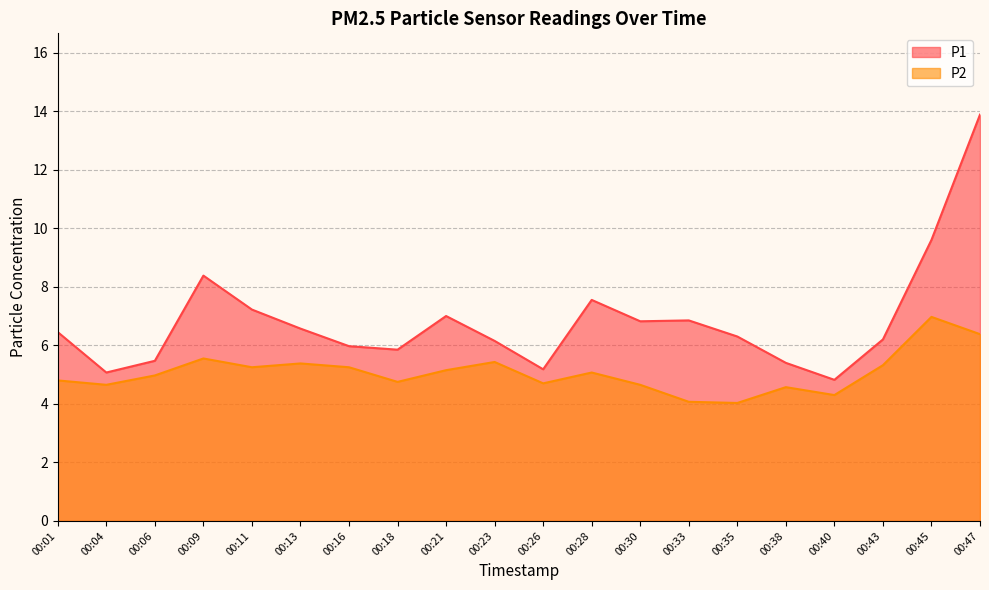

Reading left to right, extract all data points from this chart.

P1: 00:01=6.5	00:04=5.1	00:06=5.5	00:09=8.4	00:11=7.2	00:13=6.6	00:16=6.0	00:18=5.8	00:21=7.0	00:23=6.2	00:26=5.2	00:28=7.5	00:30=6.8	00:33=6.8	00:35=6.3	00:38=5.4	00:40=4.8	00:43=6.2	00:45=9.6	00:47=13.9
P2: 00:01=4.8	00:04=4.7	00:06=5.0	00:09=5.5	00:11=5.2	00:13=5.4	00:16=5.2	00:18=4.8	00:21=5.2	00:23=5.4	00:26=4.7	00:28=5.1	00:30=4.7	00:33=4.1	00:35=4.0	00:38=4.6	00:40=4.3	00:43=5.3	00:45=7.0	00:47=6.4